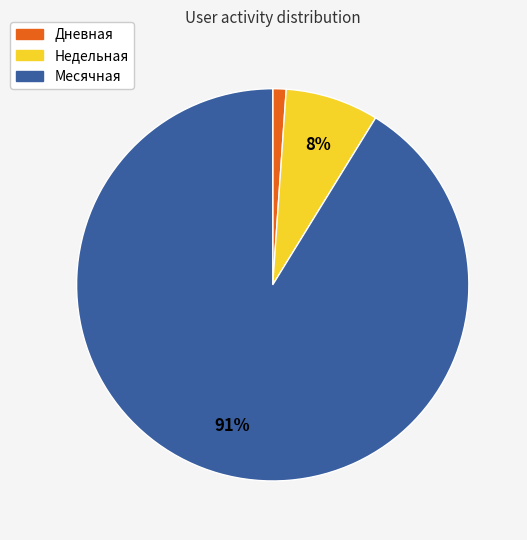

Is there any slice that represents more than half of the pie?

Yes